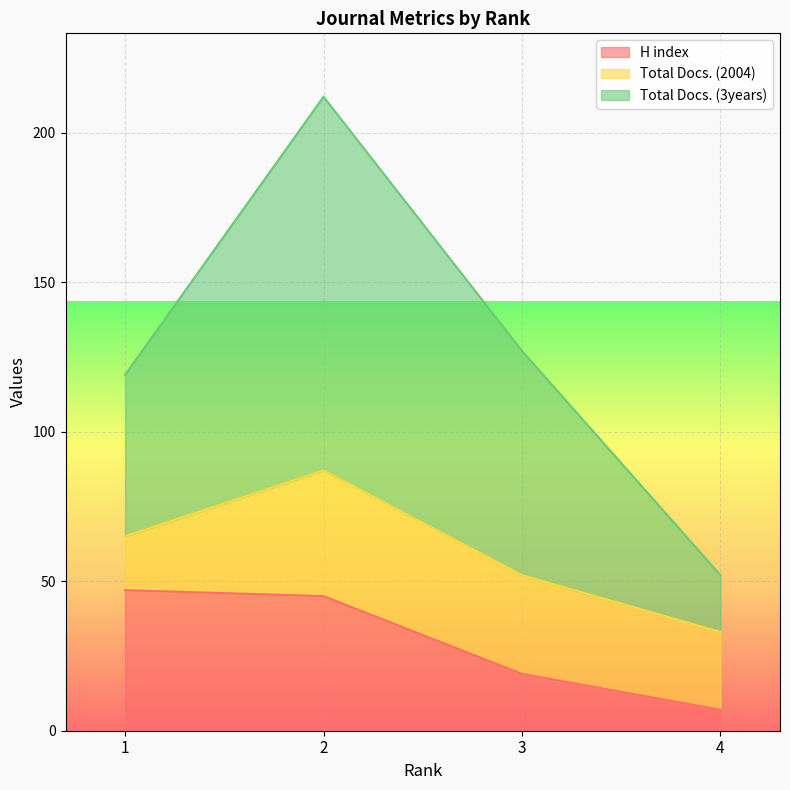

True or false: H index and Total Docs. (3years) cross at least once.

False